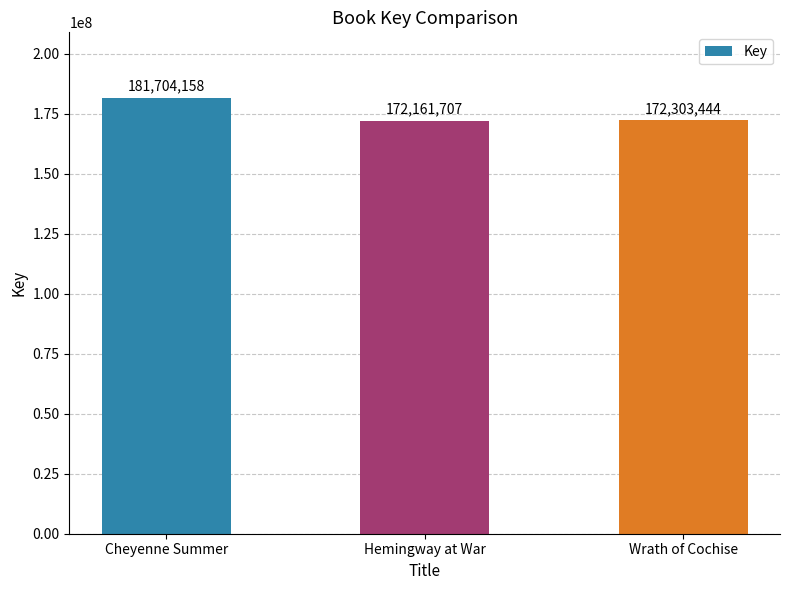

How many values are below 172303444?

1